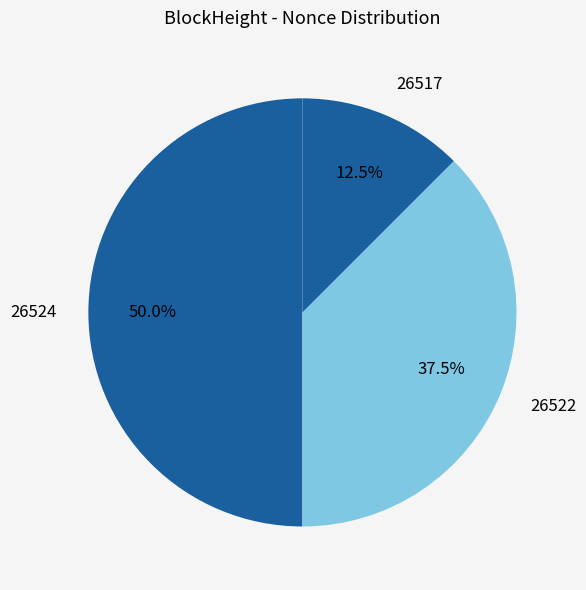

Approximately how many times larger is the value at 26524 compared to 26522?

1.3